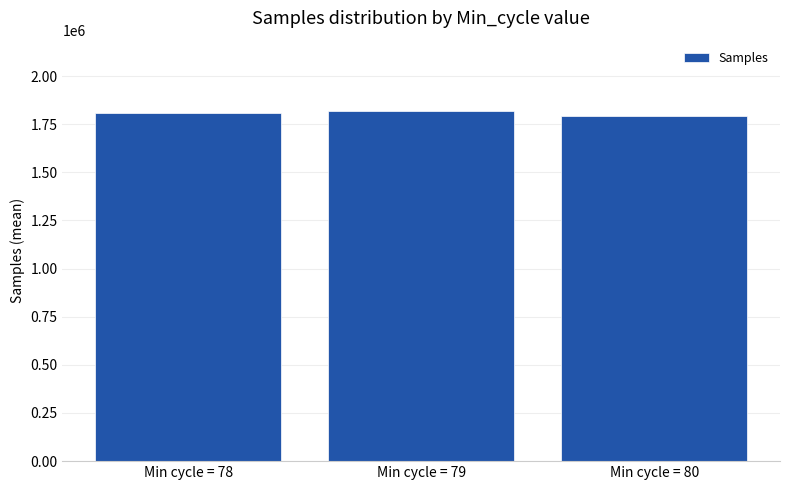

What is the sum of all values?

5418383